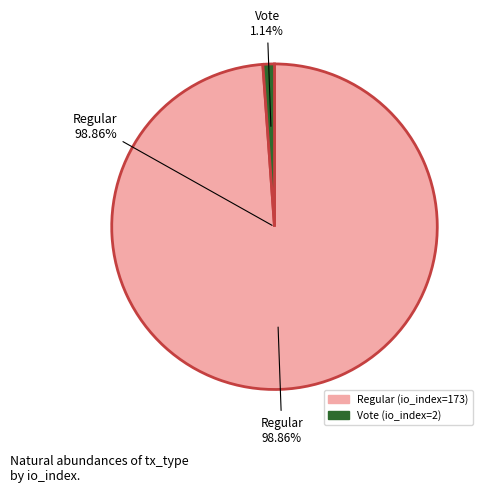

How many slices are in this pie chart?

2